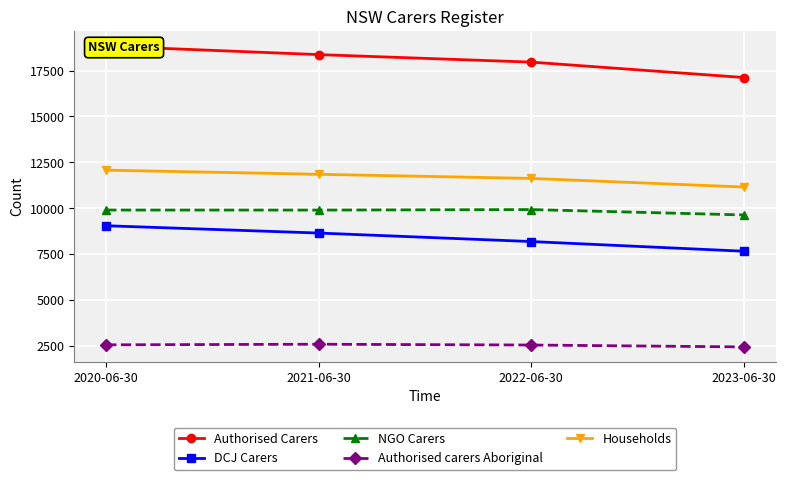

Is it true that NGO Carers equals 15992 at 2022-06-30?

False